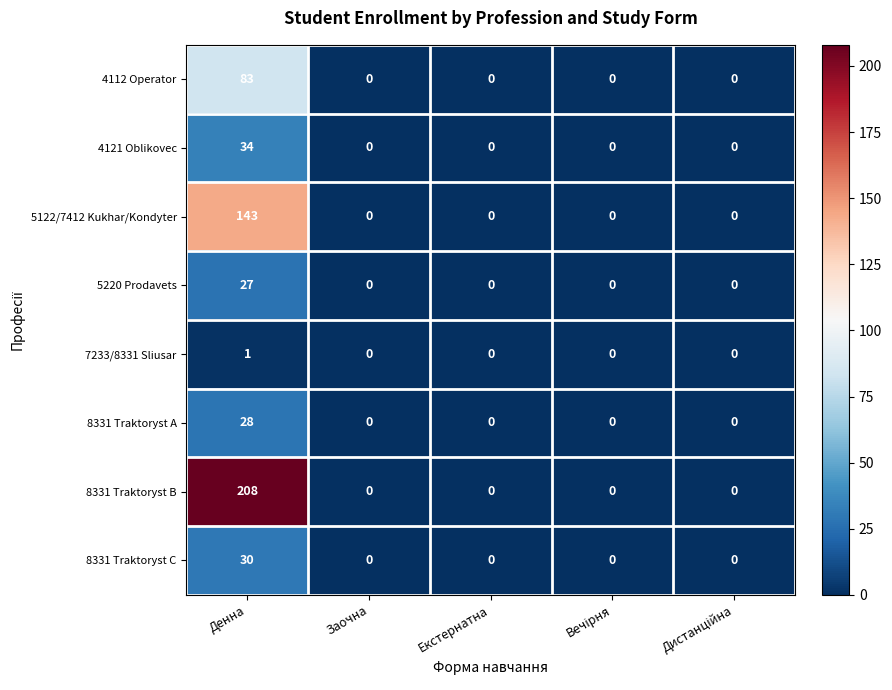

What is the maximum value shown in the chart?

208